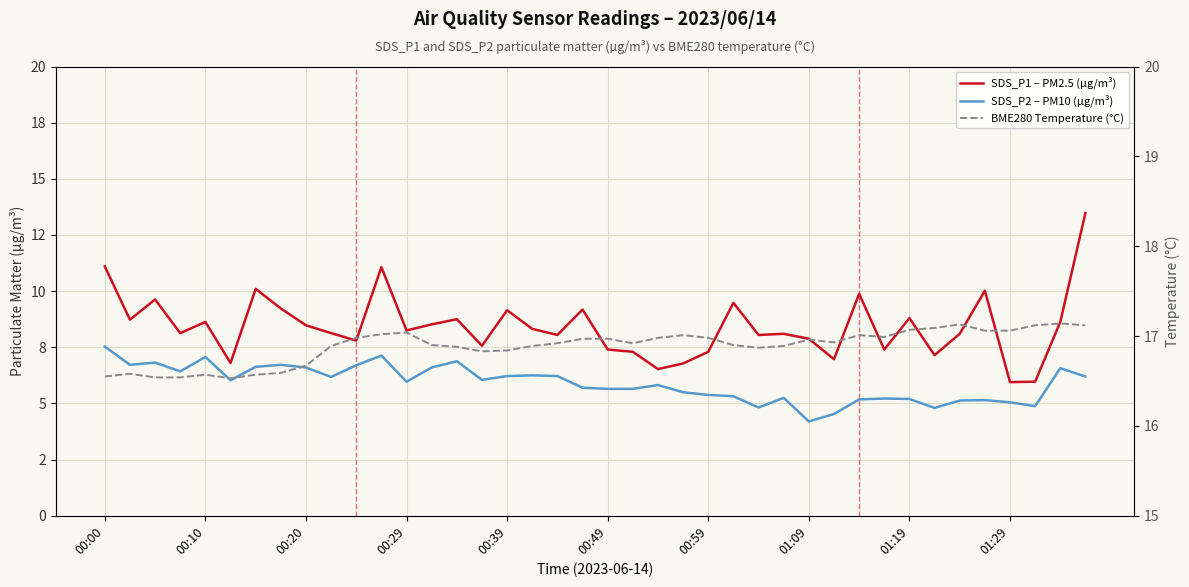

Between 00:49 and 35, which series saw the biggest shift?

SDS_P1 – PM2.5 (µg/m³)